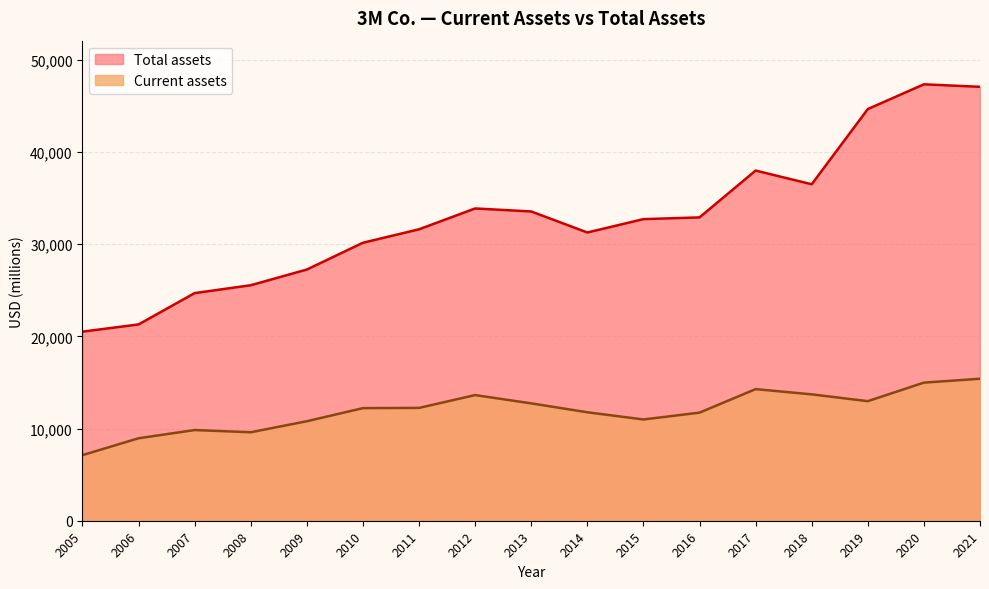

At which category is the sum across all series the highest?

2021